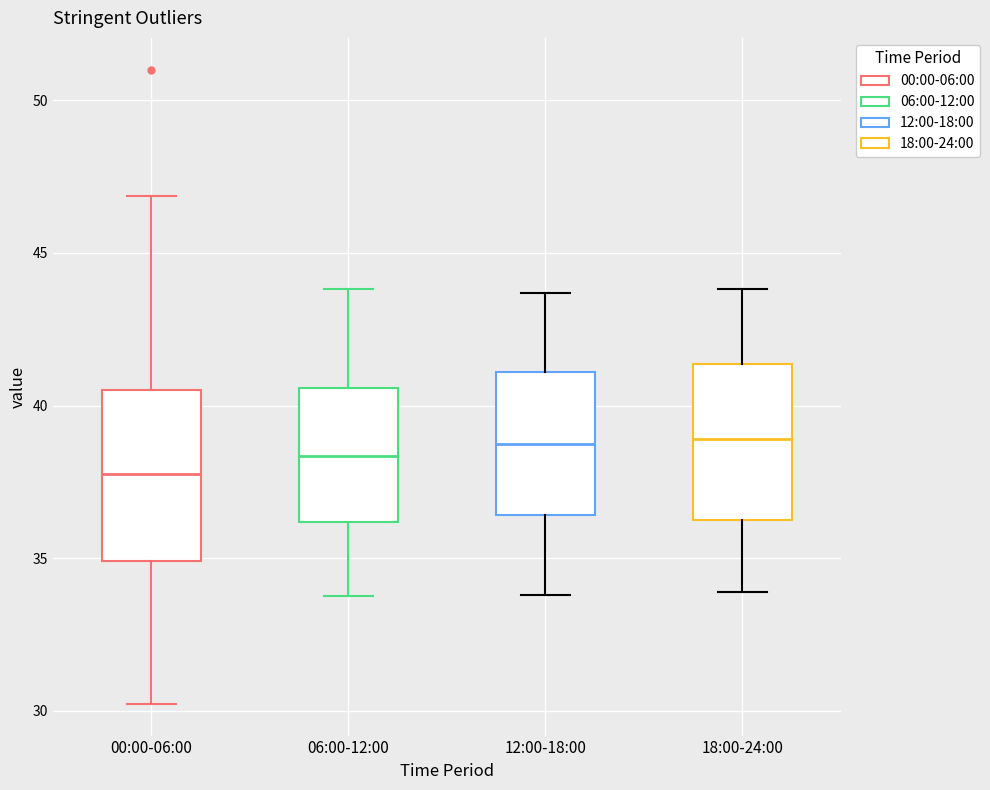

Reading left to right, read every box against the y-axis: the position of its median line, the range the box covers, and the ends of its whiskers. The values are not printed on the chart, so give them approximately, as read against the axis.

00:00-06:00: median 38.0, box 35.0 to 40.5, whiskers 30.0 to 47.0
06:00-12:00: median 38.5, box 36.0 to 40.5, whiskers 34.0 to 44.0
12:00-18:00: median 39.0, box 36.5 to 41.0, whiskers 34.0 to 43.5
18:00-24:00: median 39.0, box 36.5 to 41.5, whiskers 34.0 to 44.0